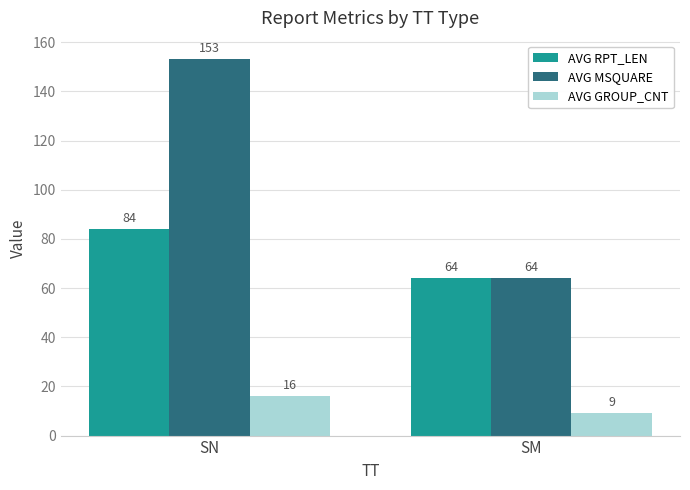

What is the sum of the AVG GROUP_CNT values at SM and SN?

25